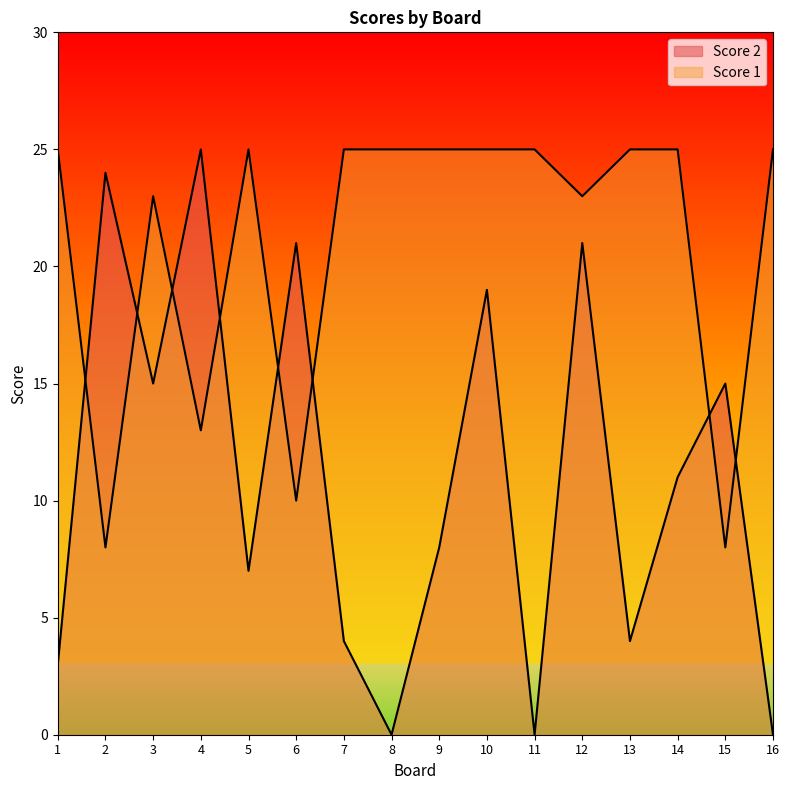

What is the approximate value of Score 2 at 4, to the nearest 5?

25